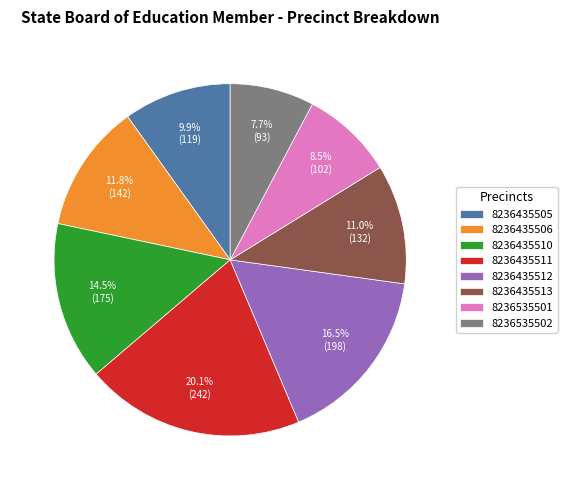

Which slice is the smallest?

8236535502